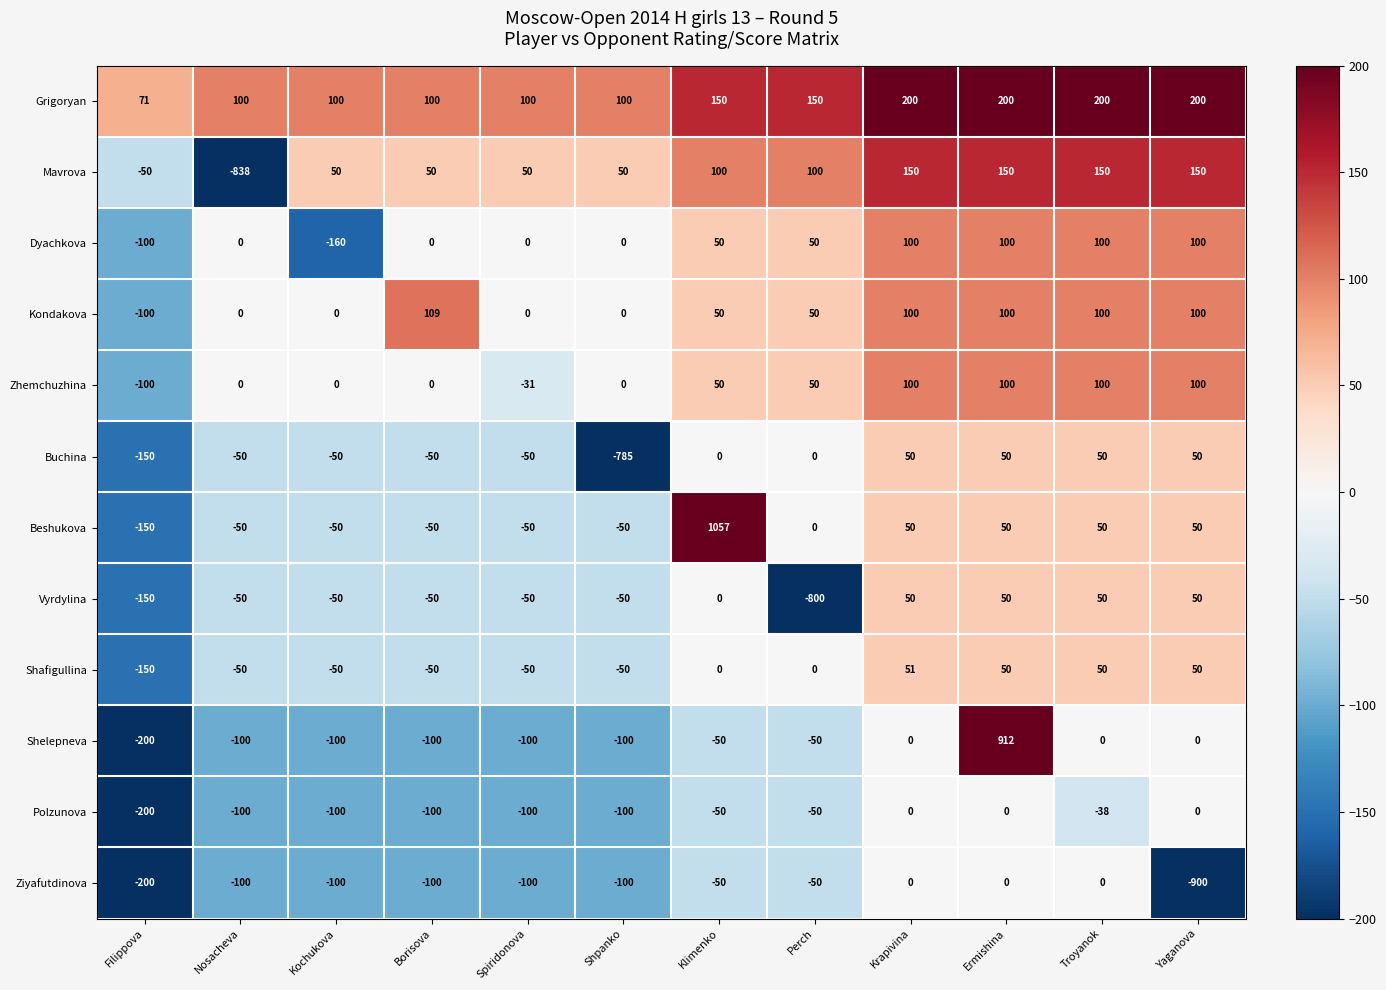

At which label is Ziyafutdinova closest to -450?

Filippova